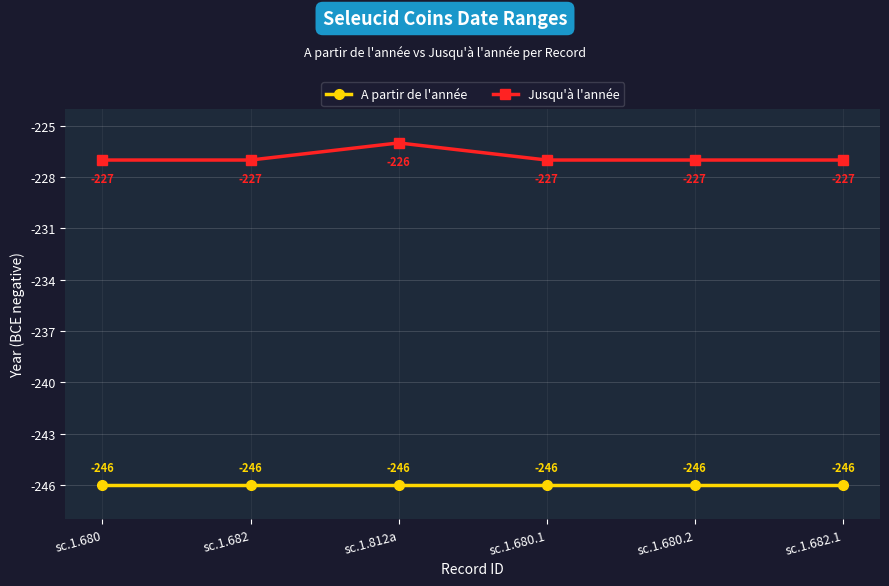

True or false: Jusqu'à l'année and A partir de l'année cross at least once.

False